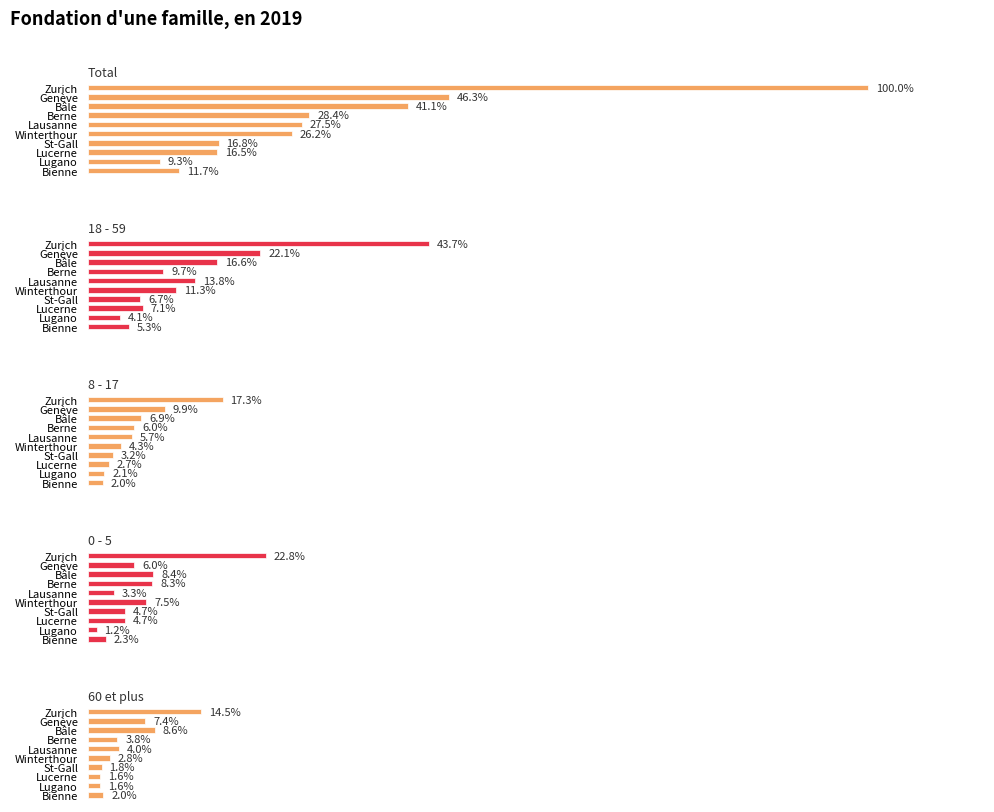

The 60 et plus series shows 28 at Lucerne. True or false?

True